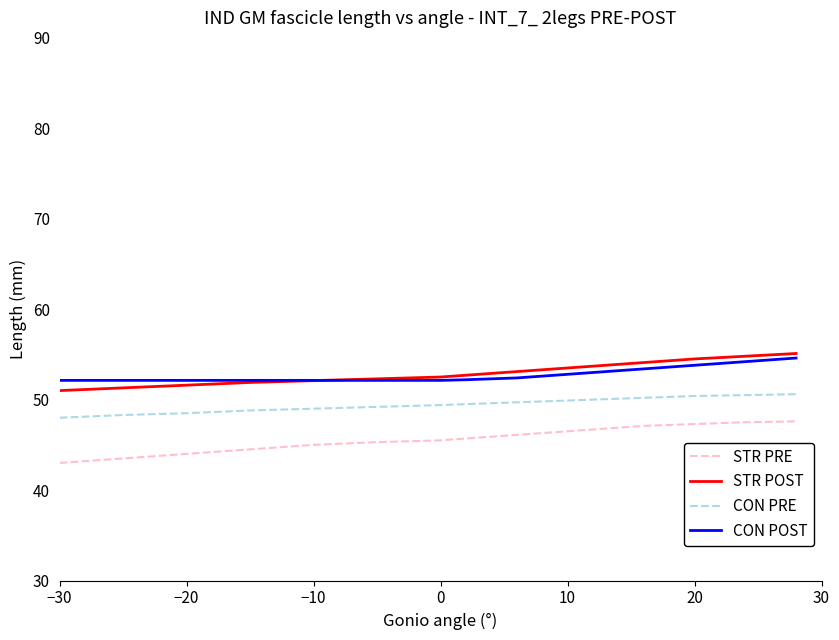

True or false: STR PRE and STR POST cross at least once.

False